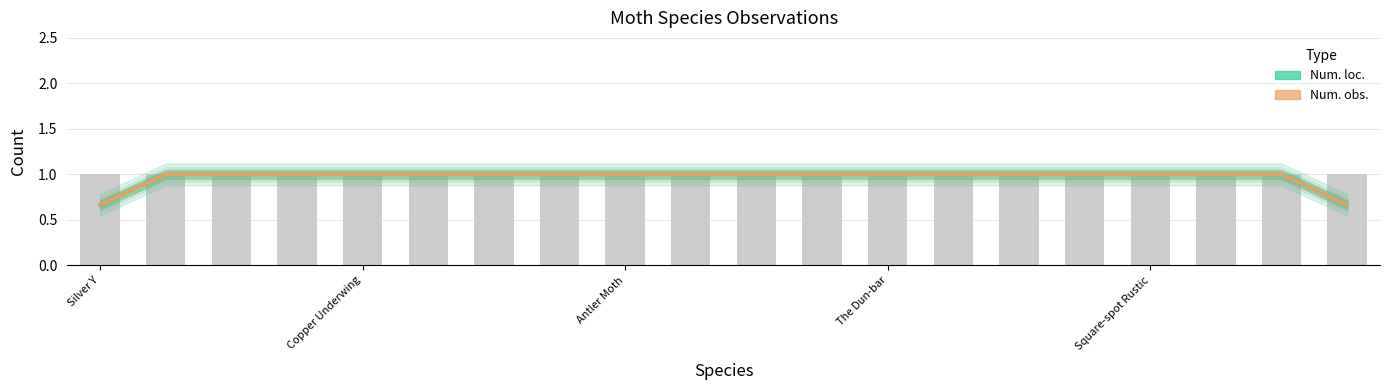

Which label corresponds to the smallest value in the chart?

Silver Y